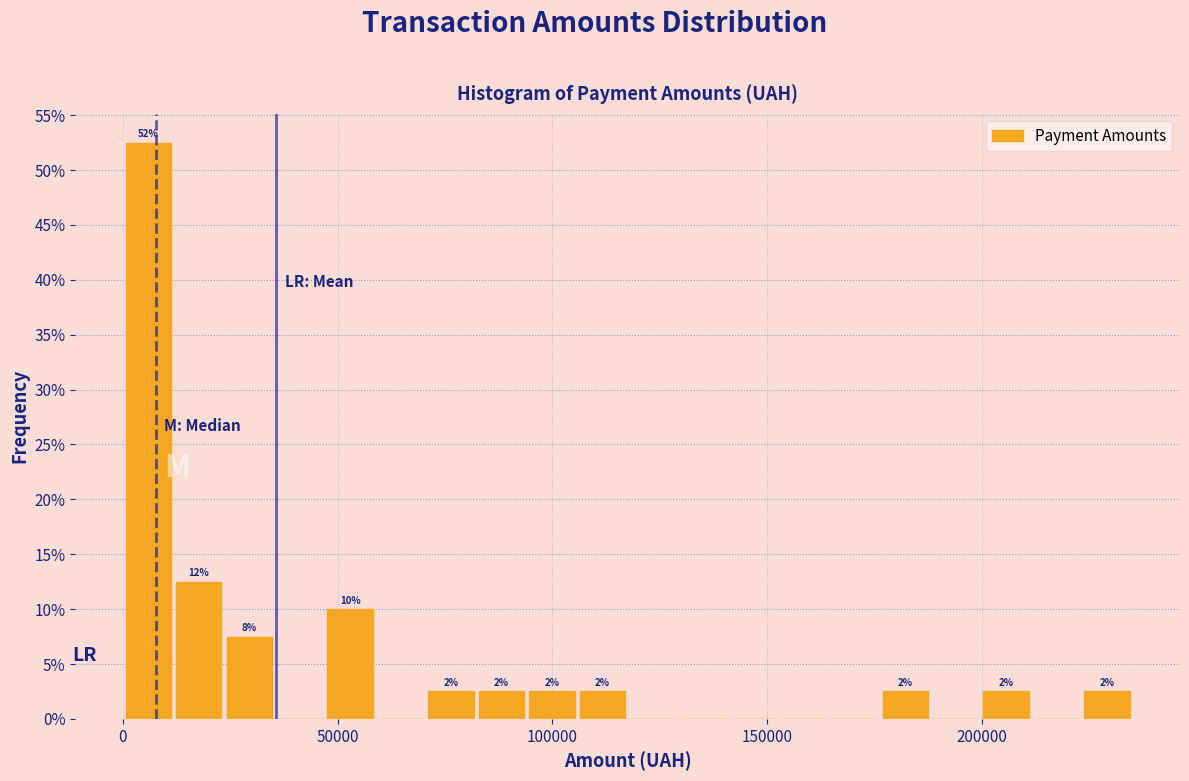

Read against the x-axis, roughly where is the centre of the tallest bar?

5000